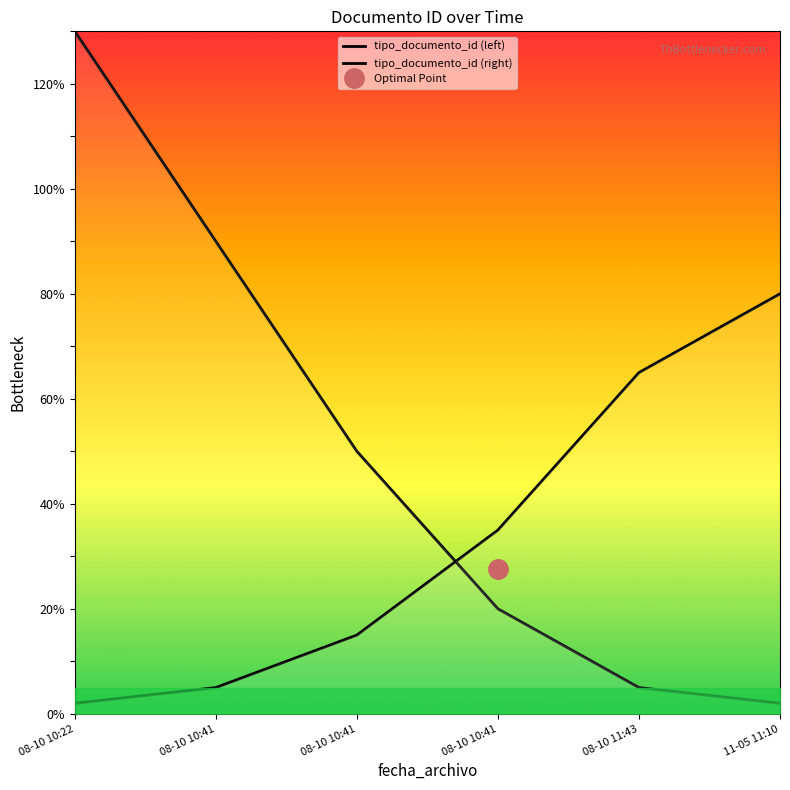

Rank the series by their maximum value, from highest to lowest.

tipo_documento_id (left), tipo_documento_id (right)